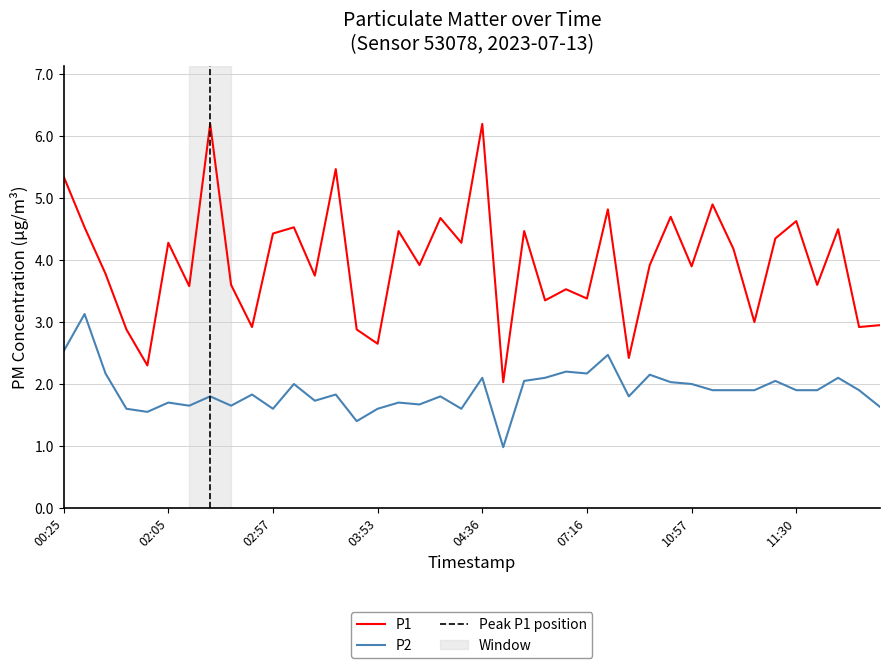

What is the difference between the P2 values at 10:54 and 02:26?

0.4